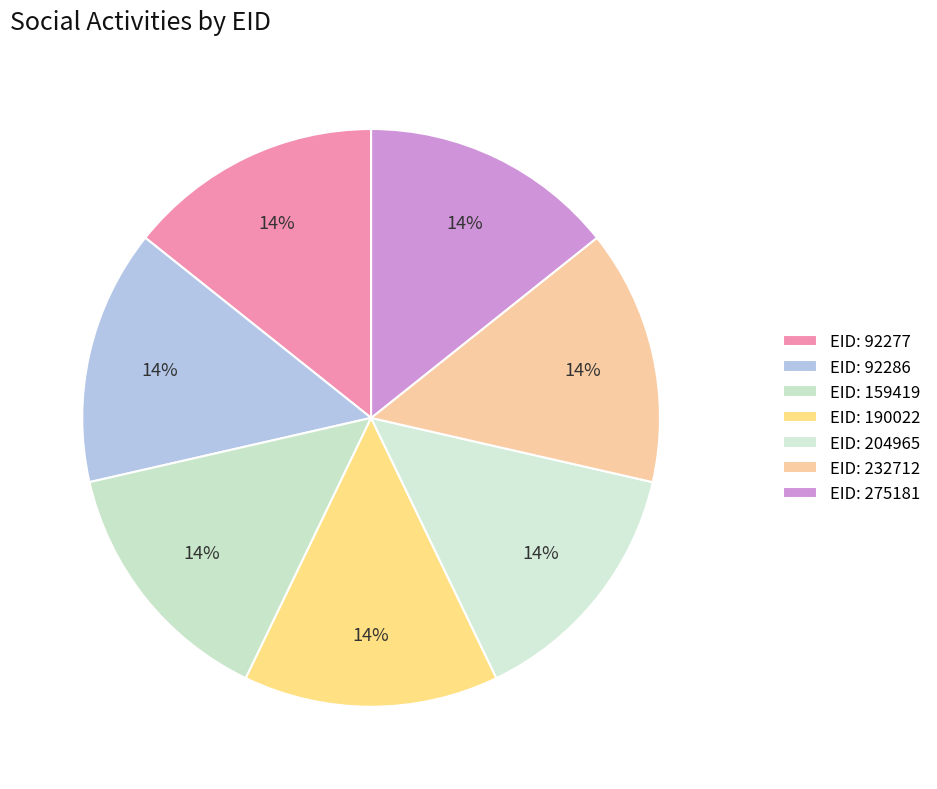

To the nearest percent, what is the average slice percentage?

14%